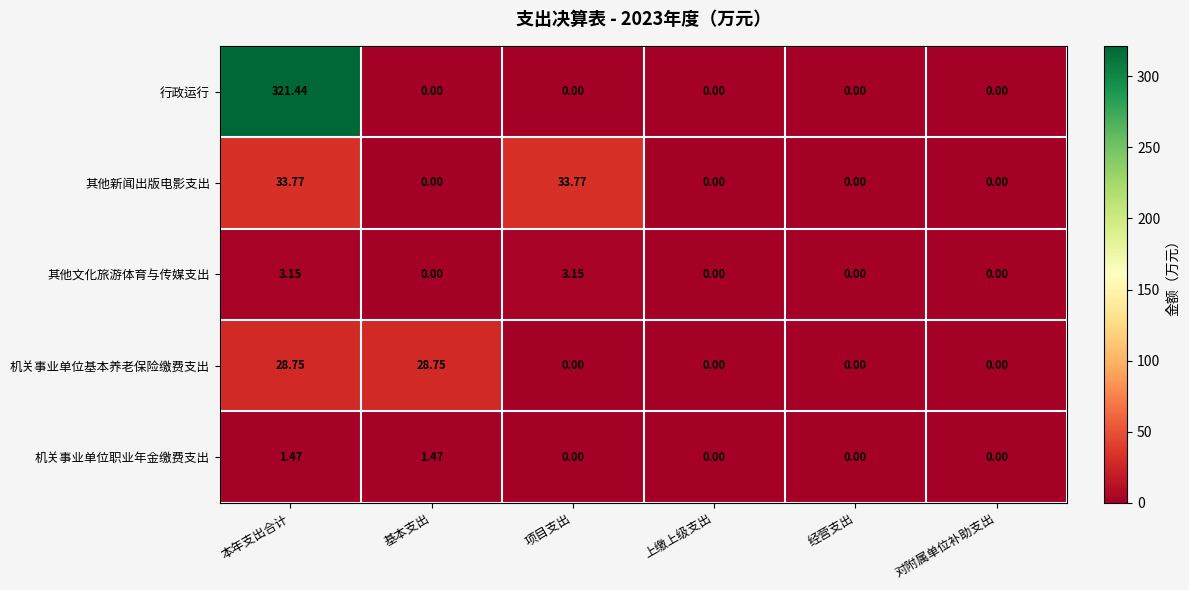

At which category does the chart reach its peak across all series?

本年支出合计